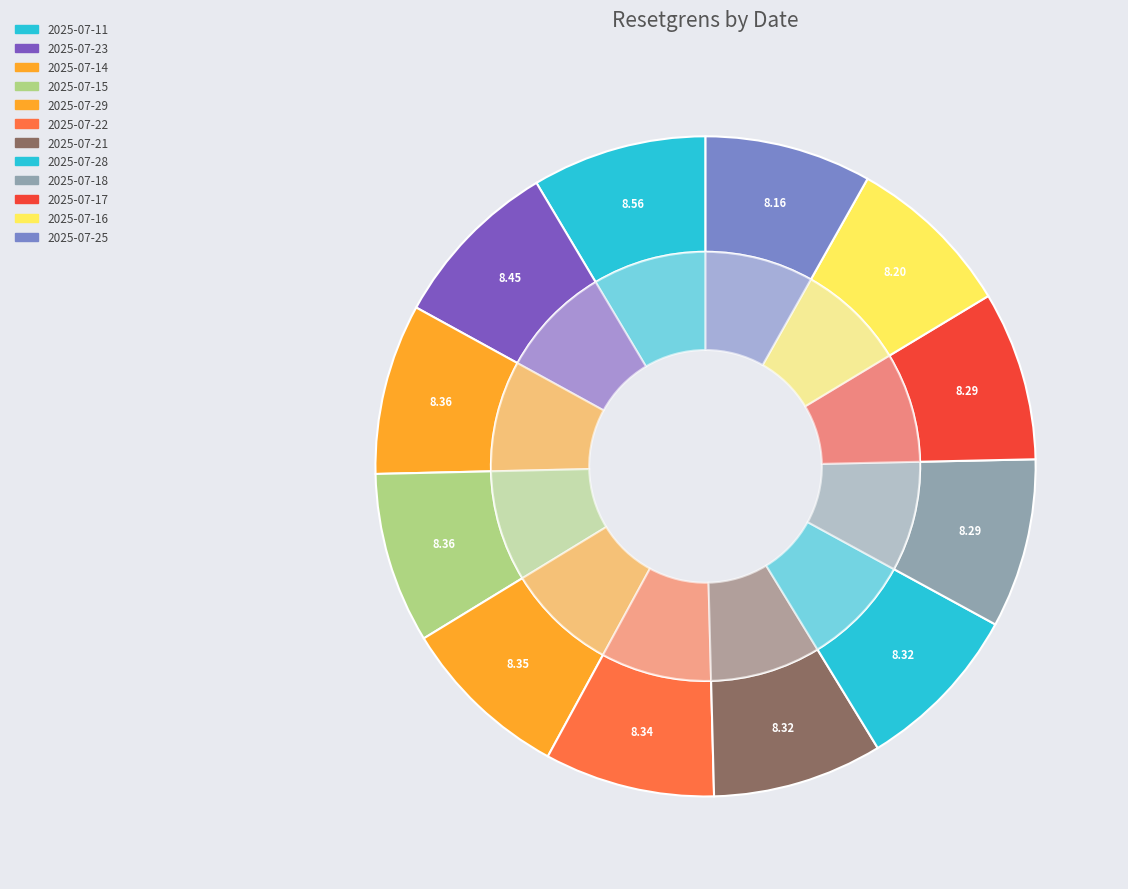

Is there any slice that represents more than half of the pie?

No